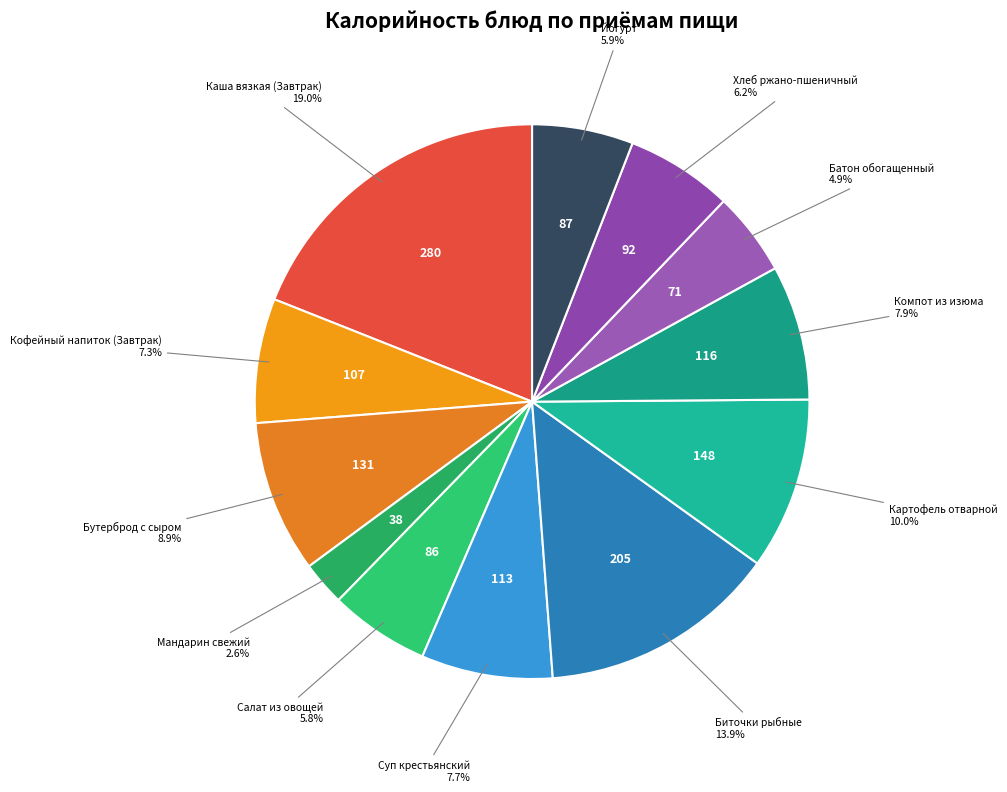

How many slices are in this pie chart?

12